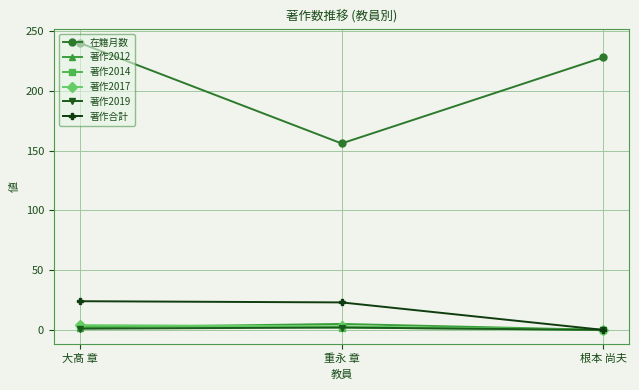

What is the maximum value shown in the chart?

240